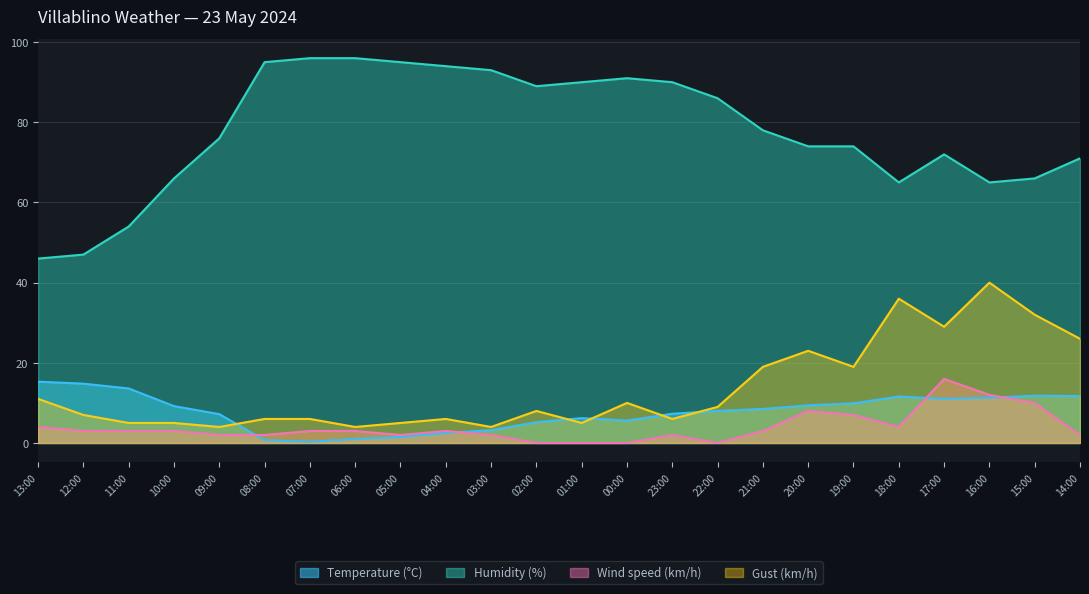

In Humidity (%), how many points are higher than both neighbors (excluding endpoints)?

2